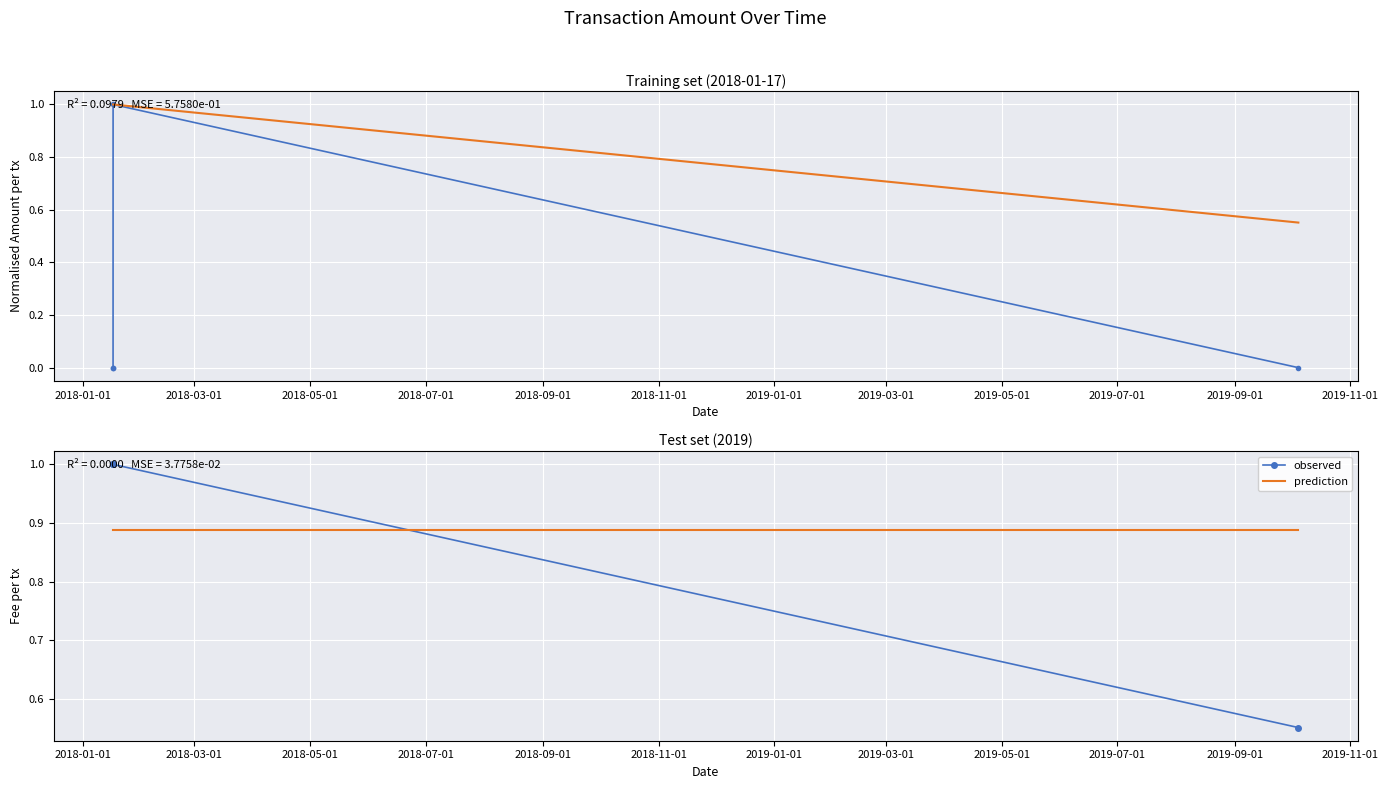

True or false: observed has more than 2 interior local peaks.

False